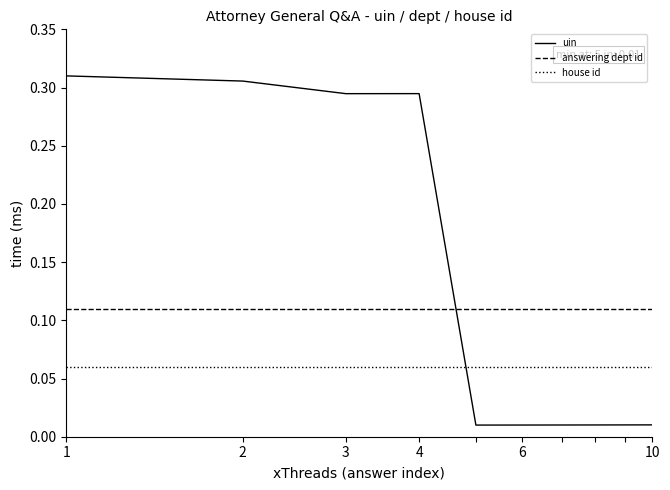

Which series has the widest spread of values?

uin